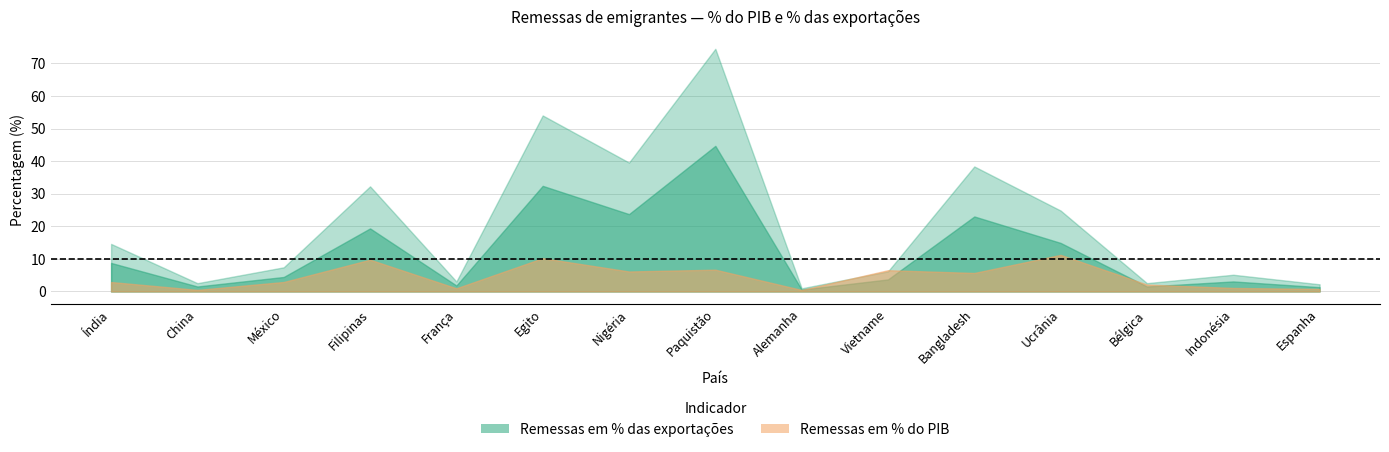

How many interior local peaks does the Remessas em % das exportações series have?

5